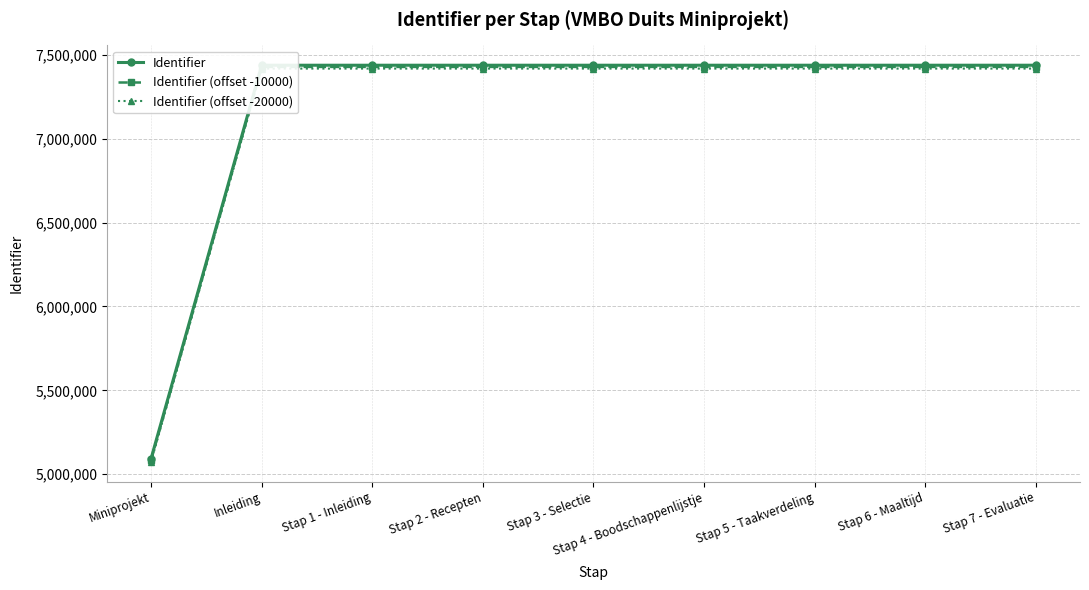

At how many categories does at least one series exceed 5578721?

8